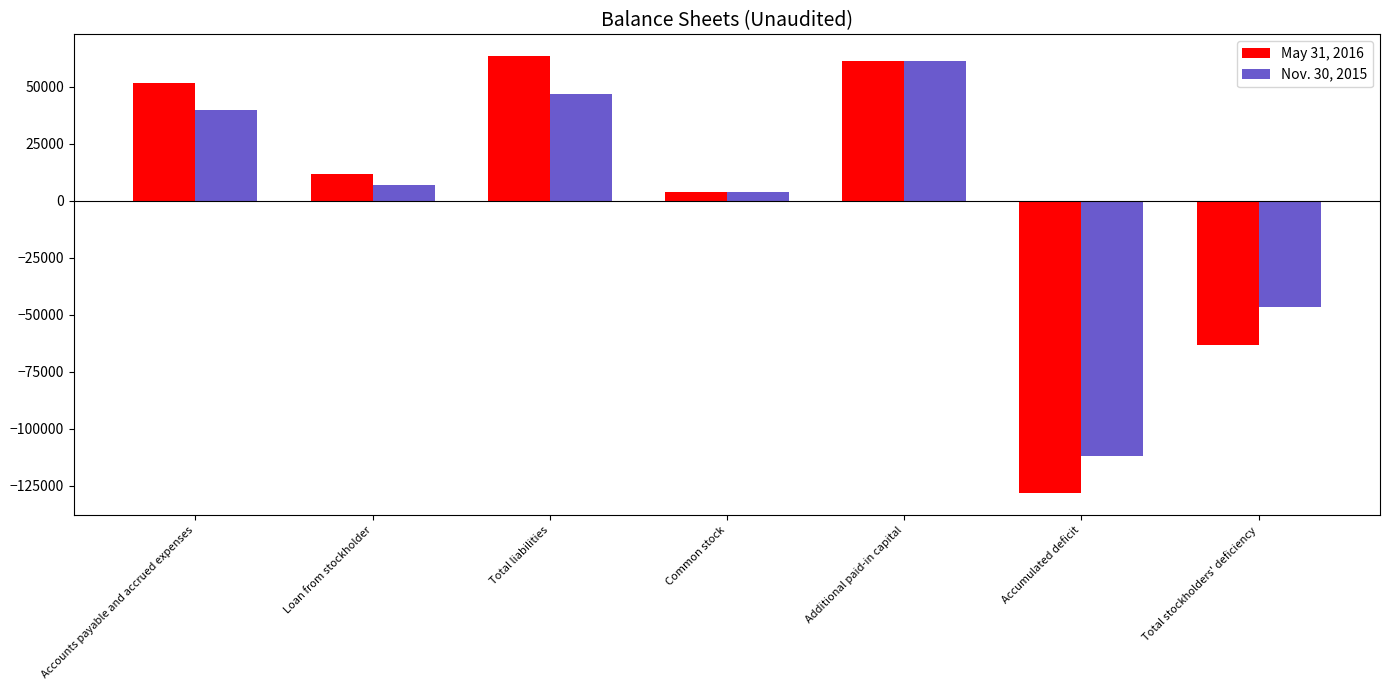

At which category does the chart reach its minimum across all series?

Accumulated deficit